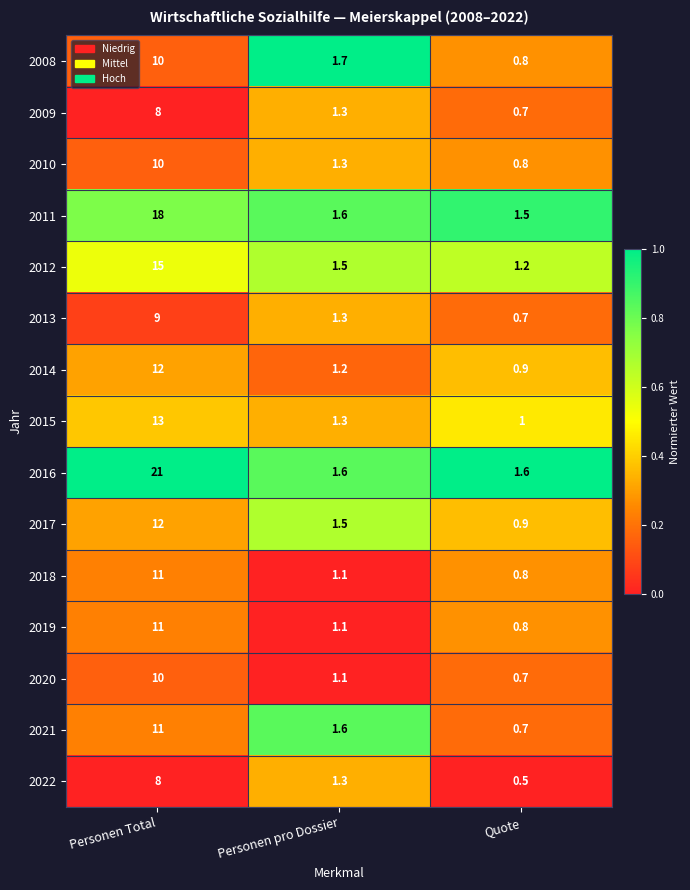

Which series has the widest spread of values?

2016